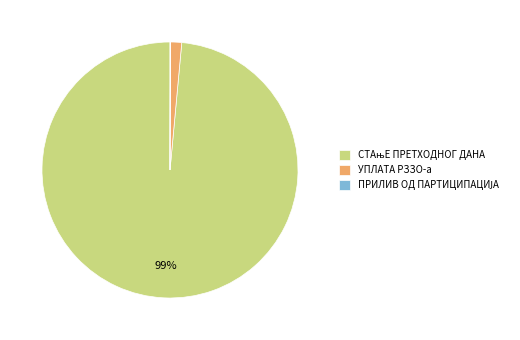

True or false: УПЛАТА РЗЗО-а accounts for 1% of the total.

True